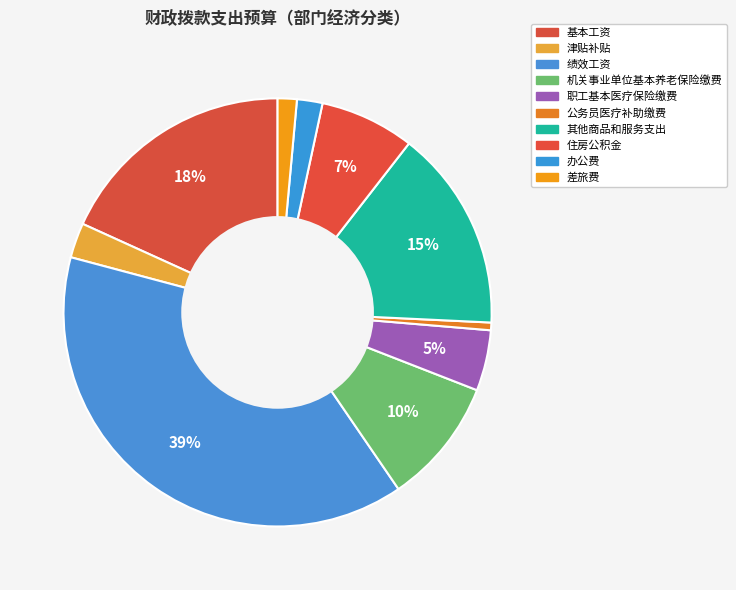

How much of the chart is everything except 津贴补贴?

97.4%